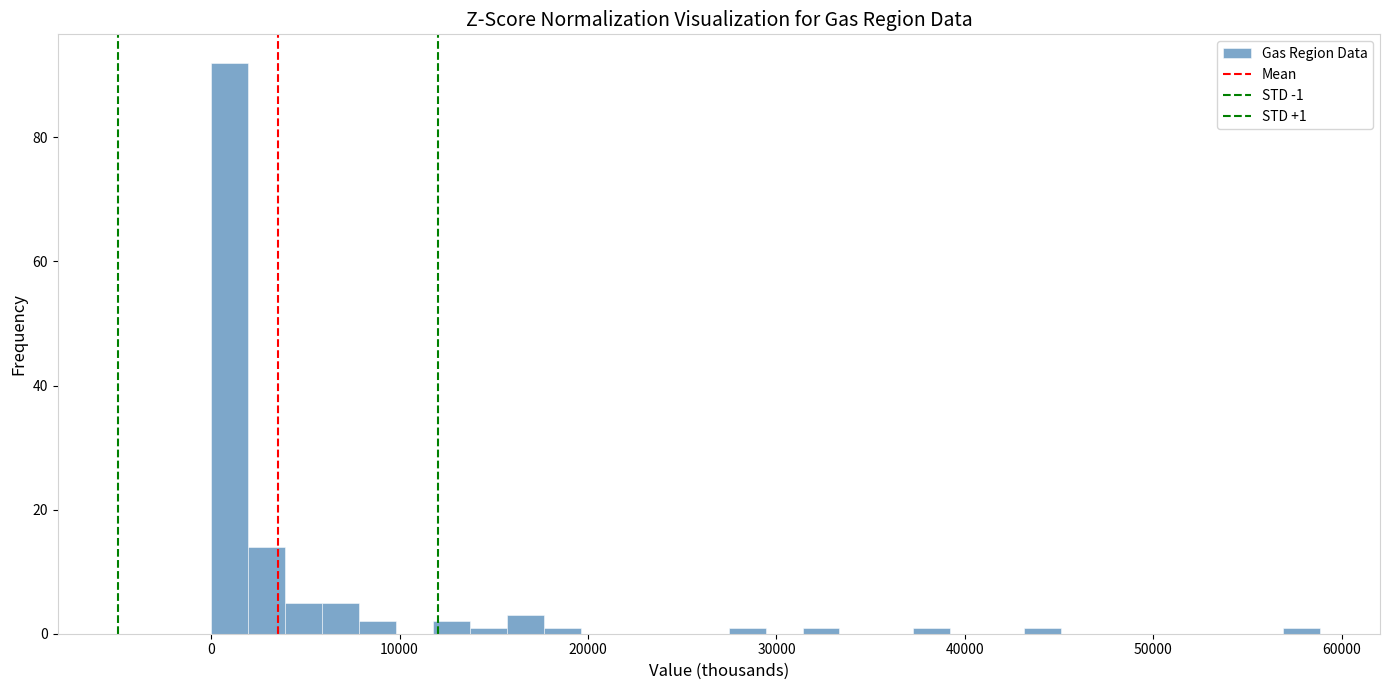

Read against the x-axis, roughly where is the centre of the tallest bar?

1000